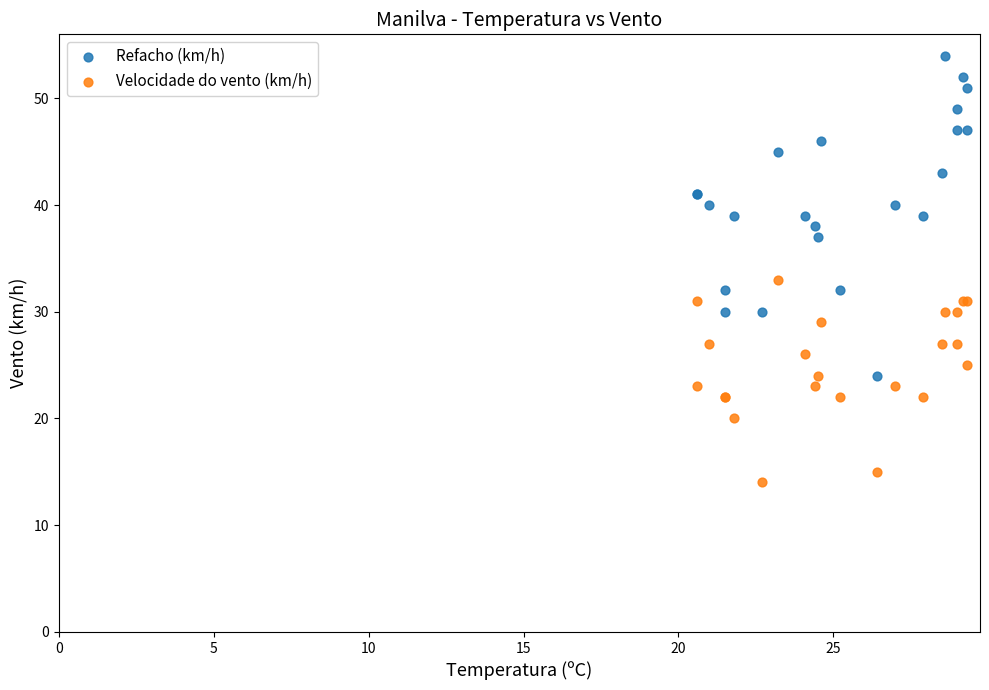

Which series reaches the minimum Y coordinate?

Velocidade do vento (km/h)